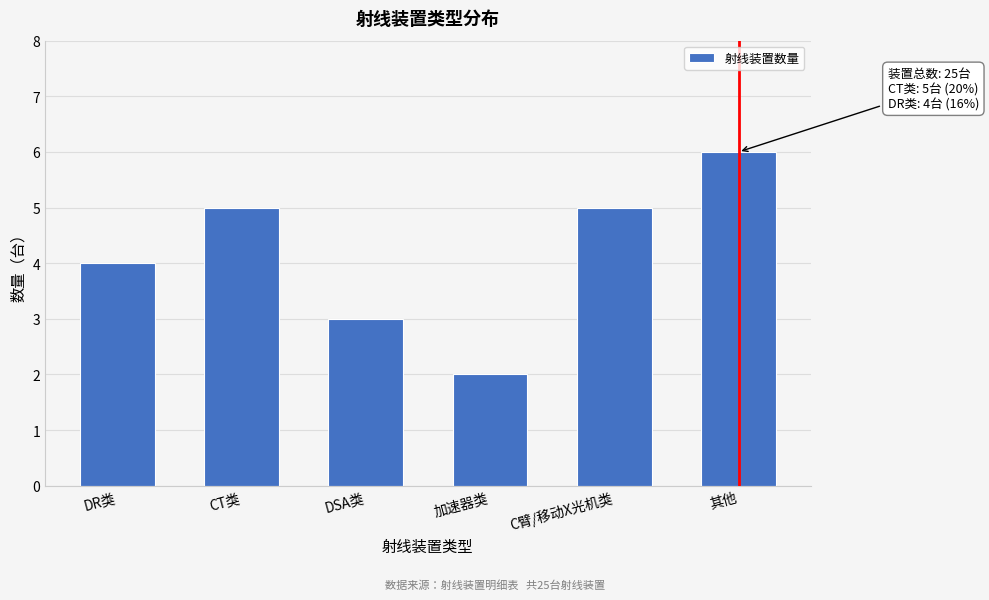

Reading left to right, extract all data points from this chart.

DR类=4	CT类=5	DSA类=3	加速器类=2	C臂/移动X光机类=5	其他=6